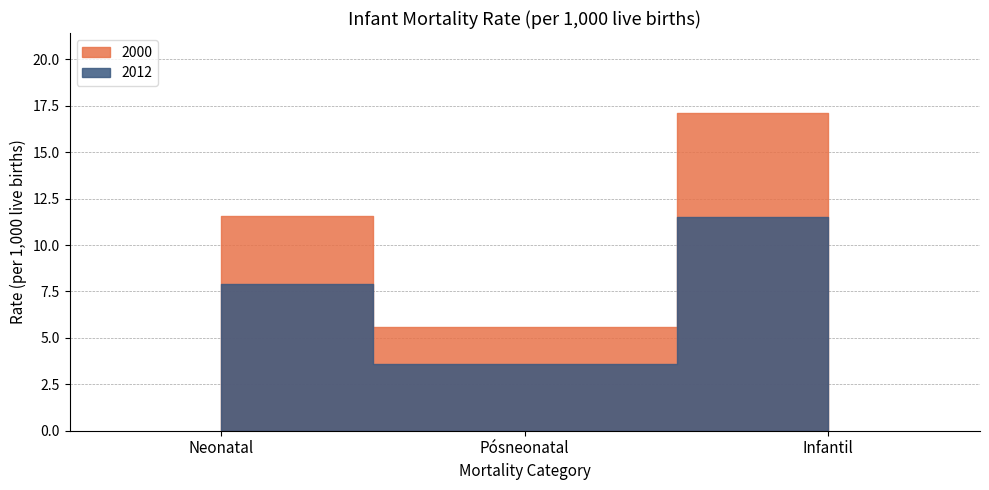

What are all the series names shown in the legend?

2000, 2012